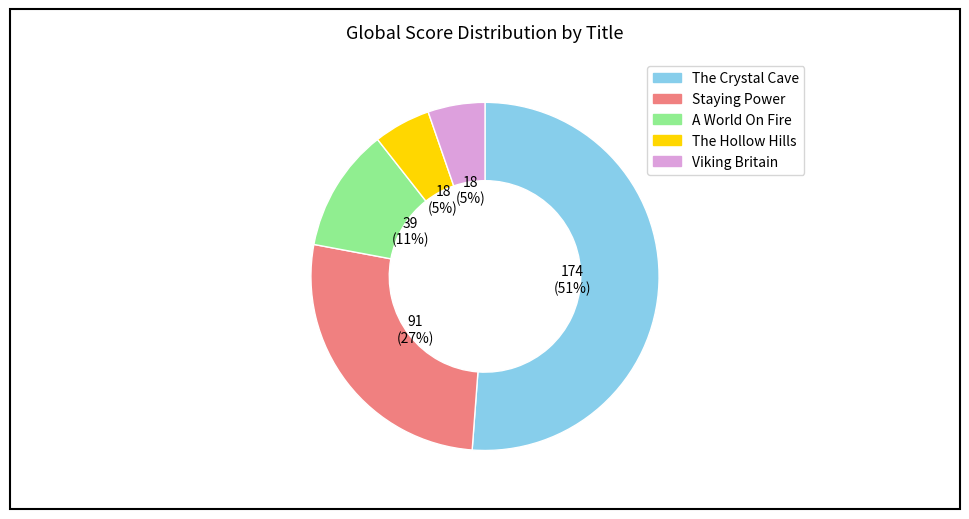

True or false: A World On Fire accounts for 17% of the total.

False